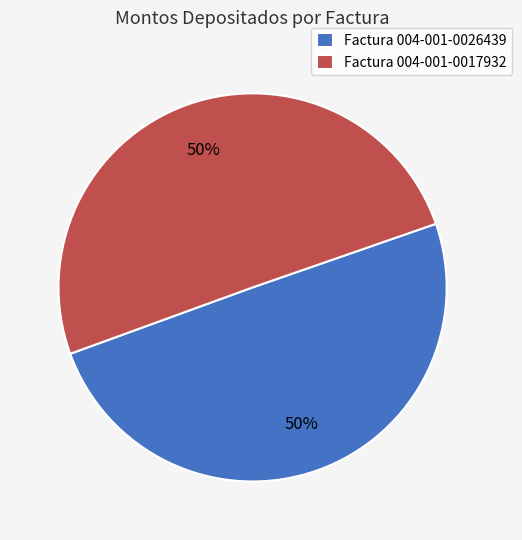

To the nearest percent, what percentage of the pie is Factura 004-001-0026439?

50%